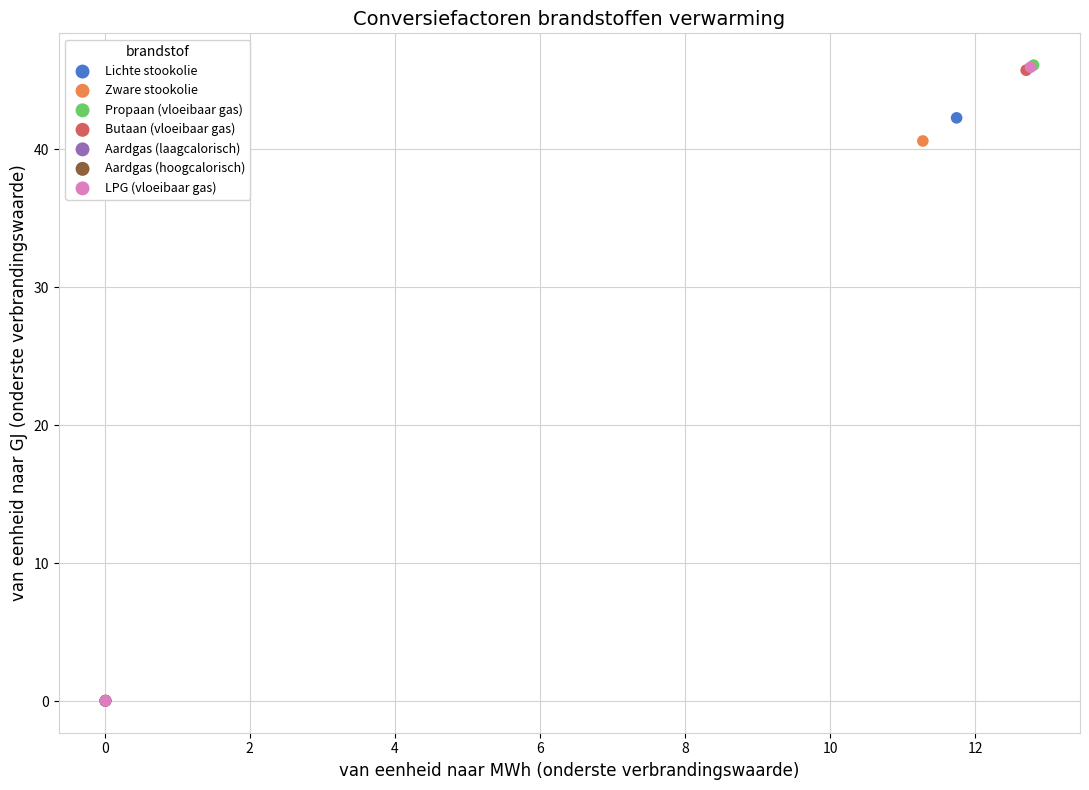

What are all the series names shown in the legend?

Lichte stookolie, Zware stookolie, Propaan (vloeibaar gas), Butaan (vloeibaar gas), Aardgas (laagcalorisch), Aardgas (hoogcalorisch), LPG (vloeibaar gas)